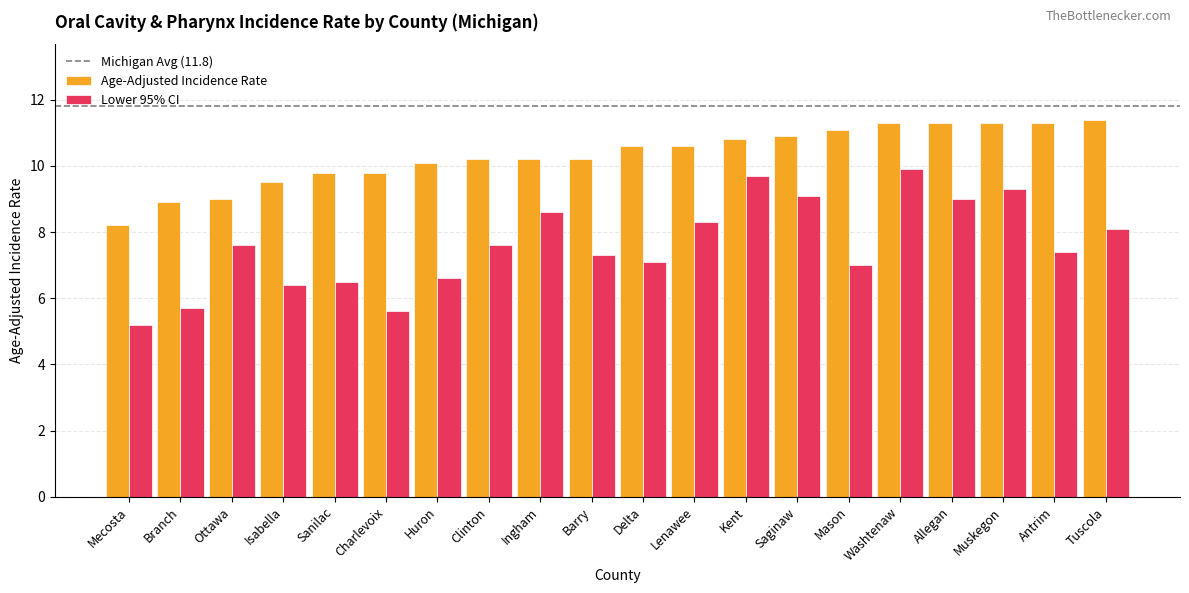

Rank the series by their average value, from highest to lowest.

Age-Adjusted Incidence Rate, Lower 95% CI